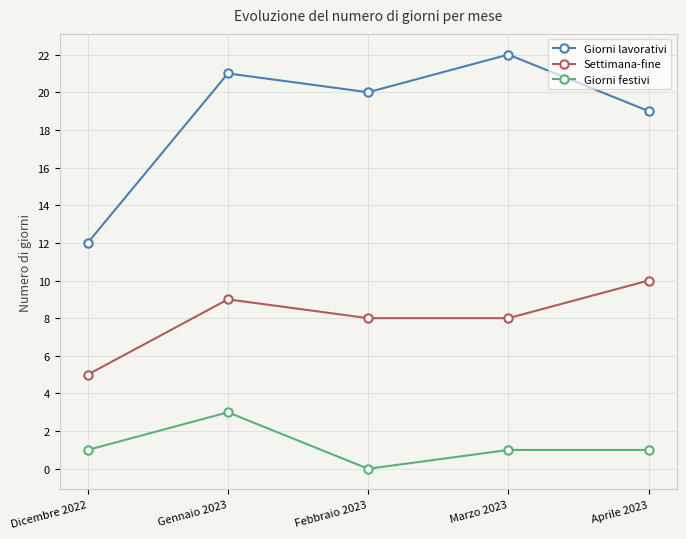

What is the difference between the highest and lowest values at Aprile 2023?

18